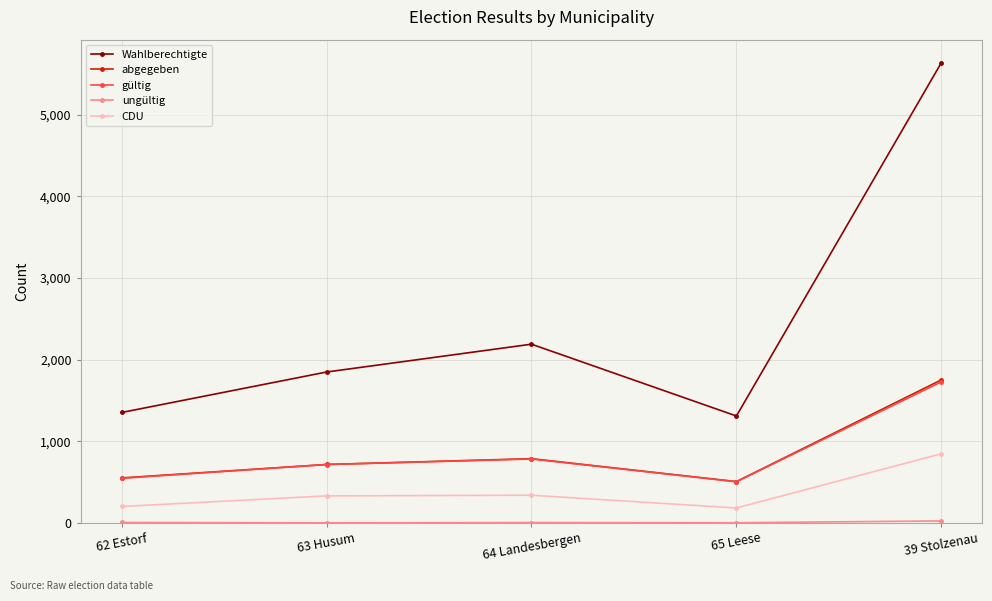

What is the average value of the CDU series?

380